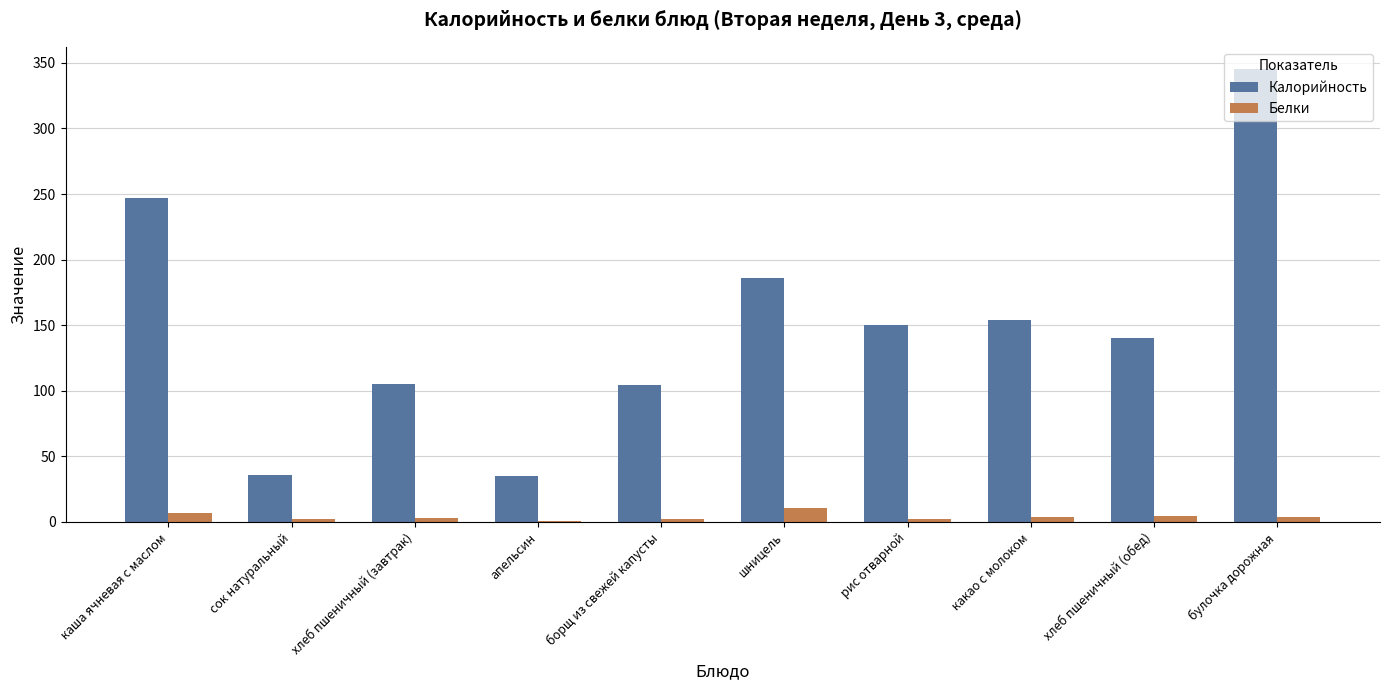

The Калорийность series shows 153.9 at какао с молоком. True or false?

True